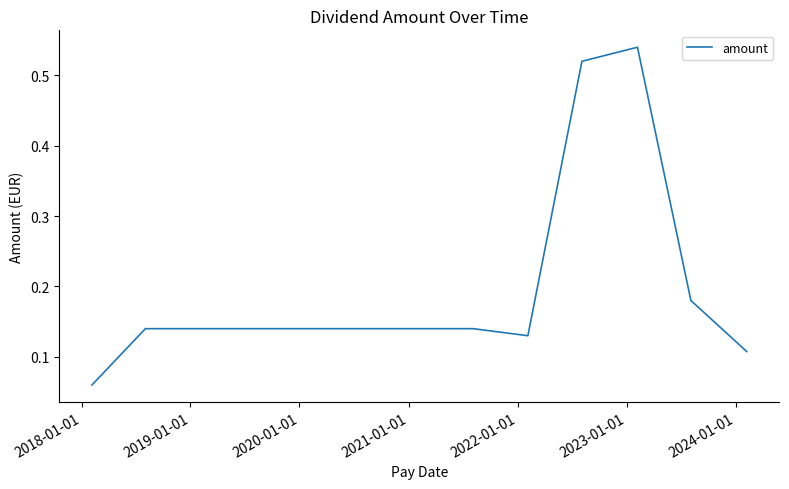

True or false: the data has more than 0 interior local peaks.

True